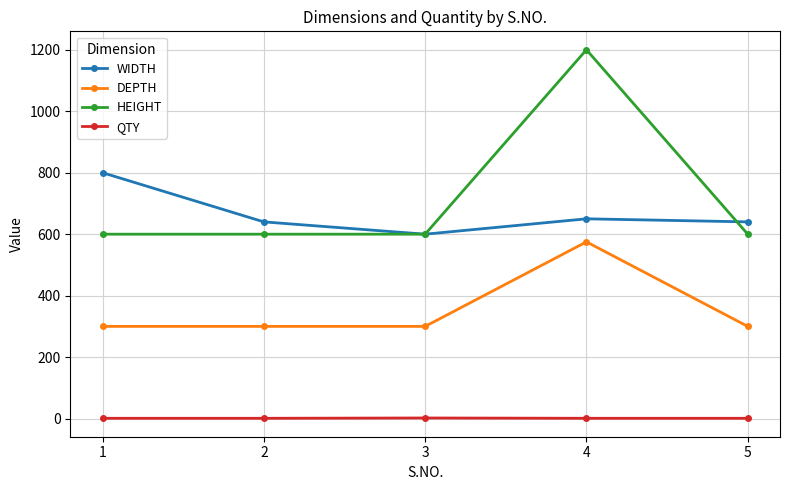

List the series in order of their peak value, highest first.

HEIGHT, WIDTH, DEPTH, QTY